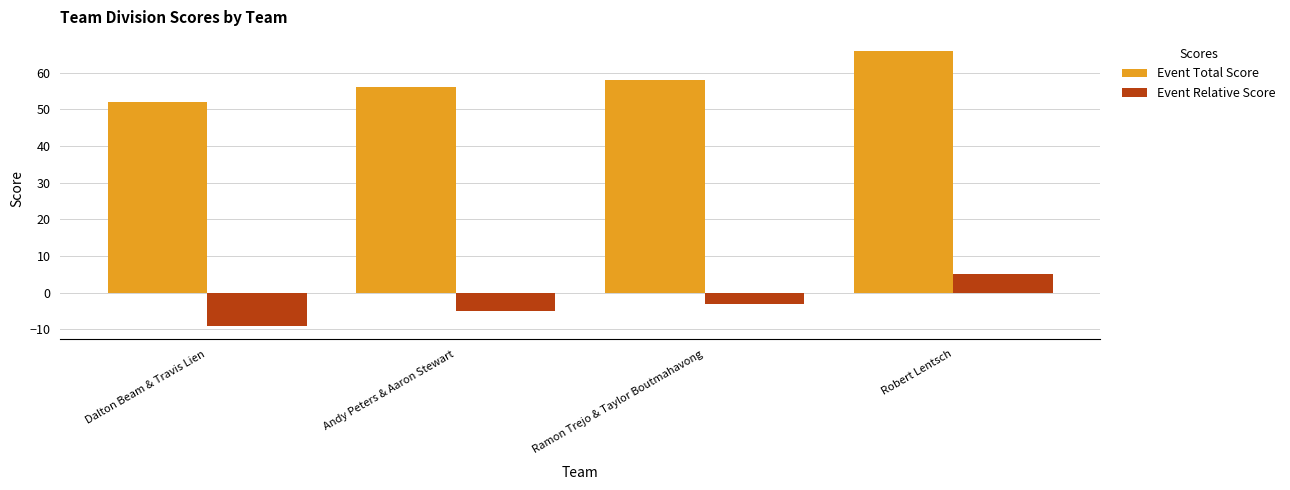

Rank the series by their average value, from lowest to highest.

Event Relative Score, Event Total Score